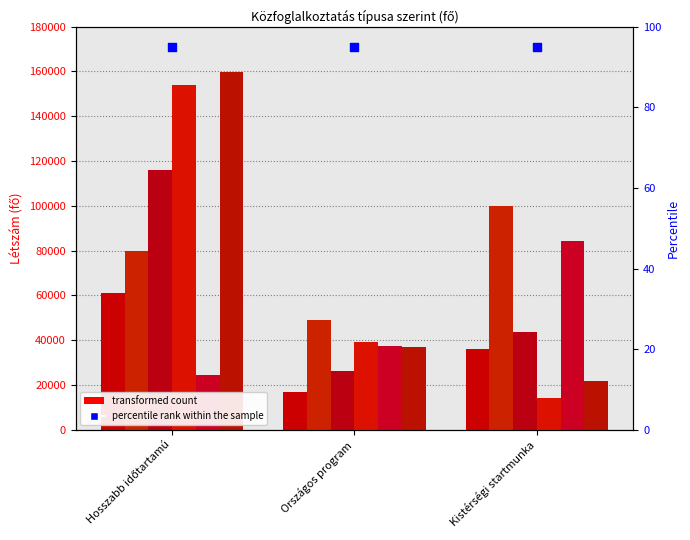

Is the value of 2015 - Május at Hosszabb időtartamú greater than the value of 2014 - Február at Hosszabb időtartamú?

No